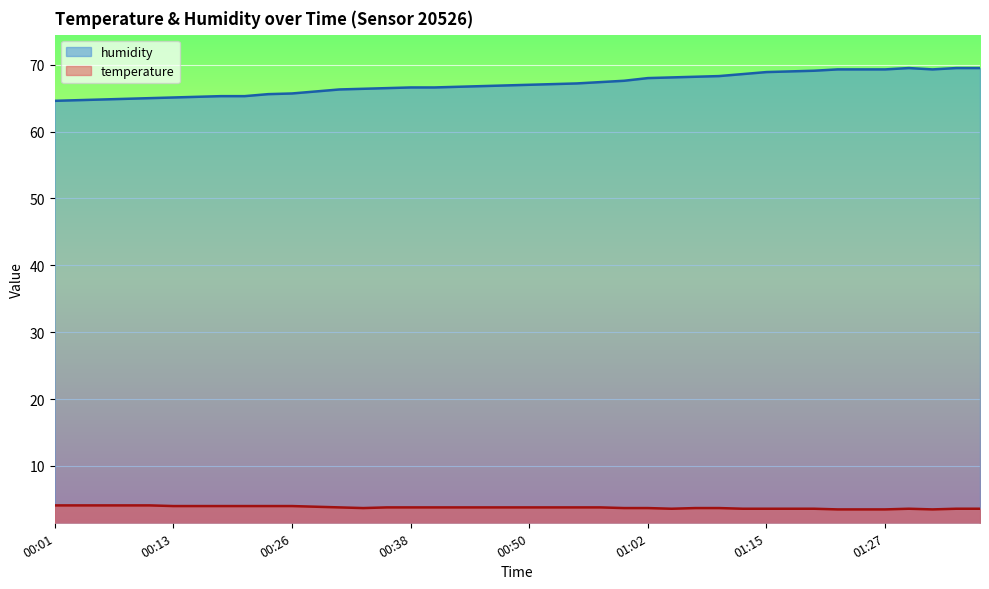

Rank the categories by temperature value from highest to lowest.

00:01, 00:03, 00:06, 00:08, 00:11, 00:13, 00:16, 00:18, 00:21, 00:23, 00:26, 00:28, 00:30, 00:36, 00:38, 00:40, 00:43, 00:45, 00:48, 00:50, 00:53, 00:55, 00:58, 00:33, 01:00, 01:02, 01:07, 01:10, 01:05, 01:12, 01:15, 01:17, 01:20, 01:29, 01:34, 01:37, 01:22, 01:25, 01:27, 01:32